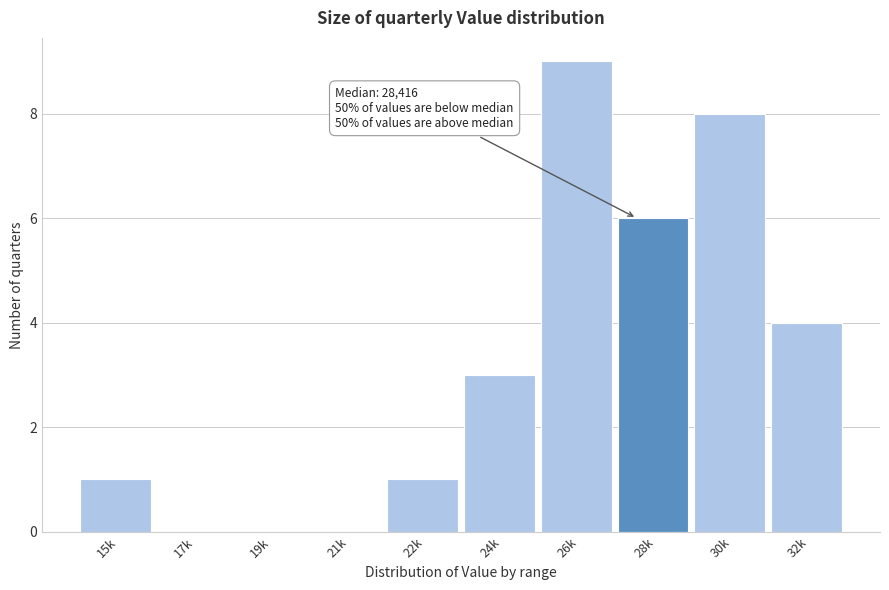

Reading left to right, what are all the values shown in this chart?

15k=1	17k=0	19k=0	21k=0	22k=1	24k=3	26k=9	28k=6	30k=8	32k=4